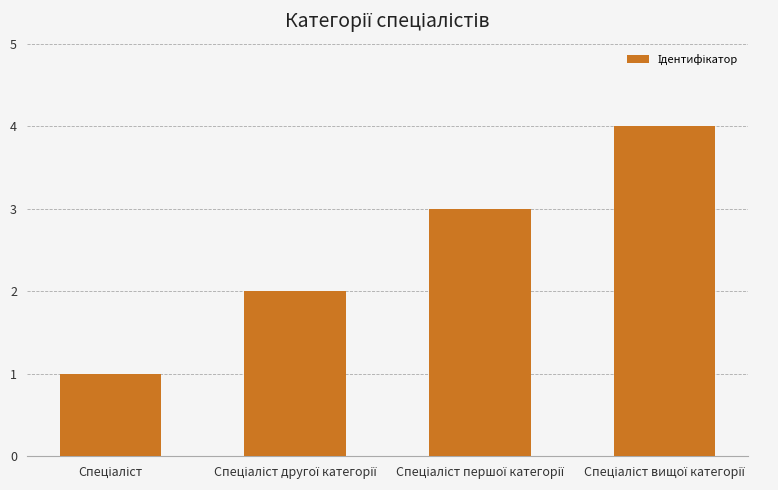

How many data points does each series have?

4